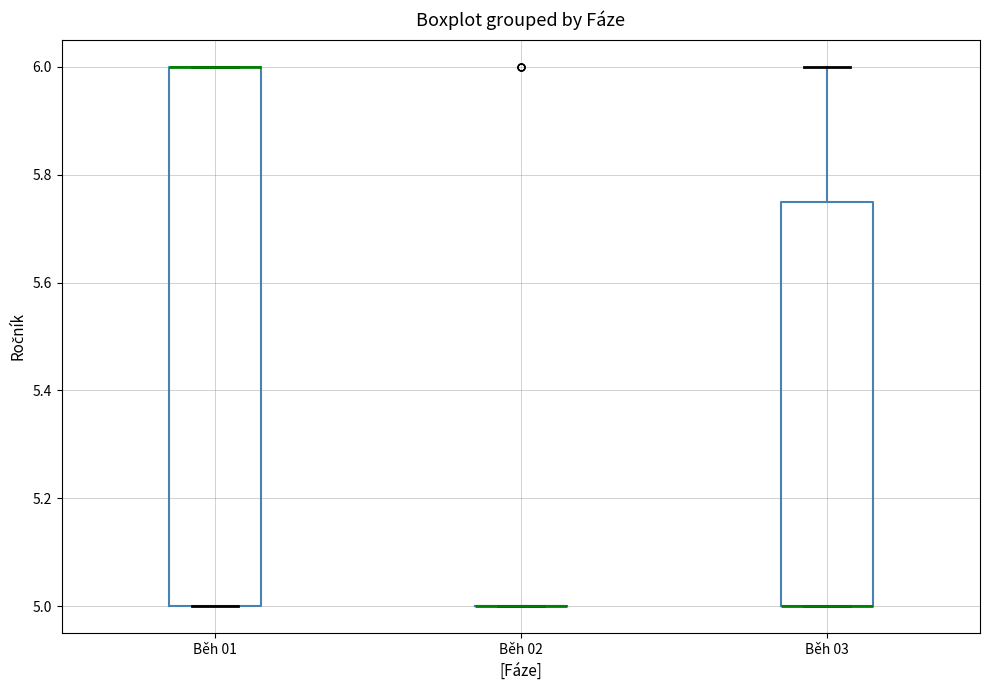

Comparing the boxes themselves (not the whiskers), which one is the tallest?

Běh 01